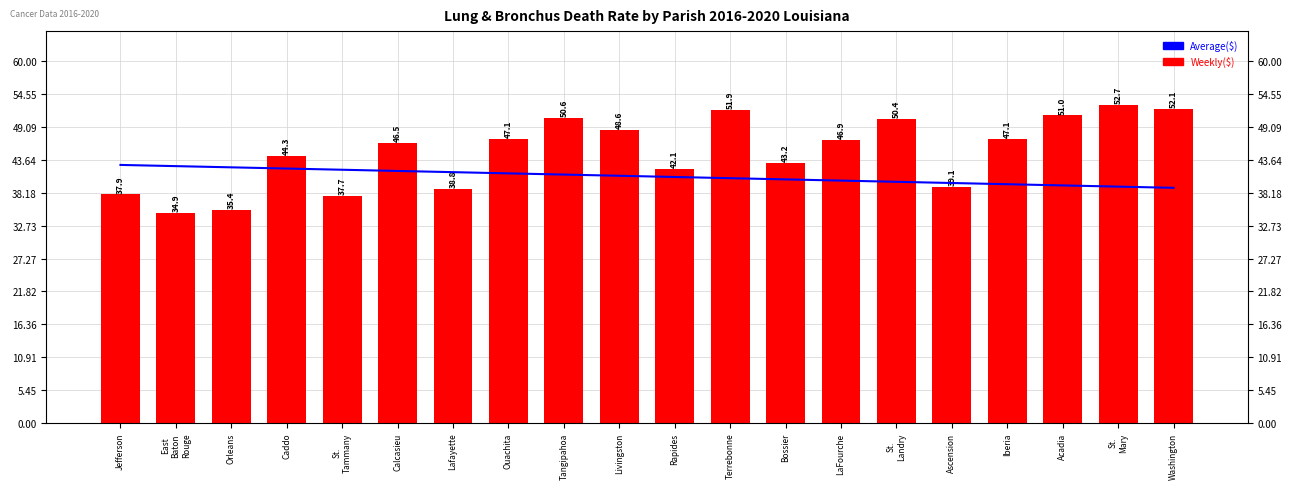

What are all the series names shown in the legend?

Average($), Weekly($)